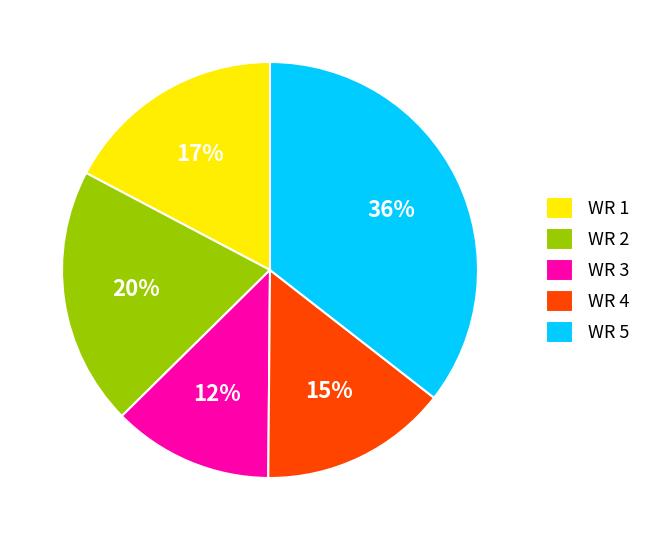

Approximately how many times larger is the value at WR 5 compared to WR 2?

1.8